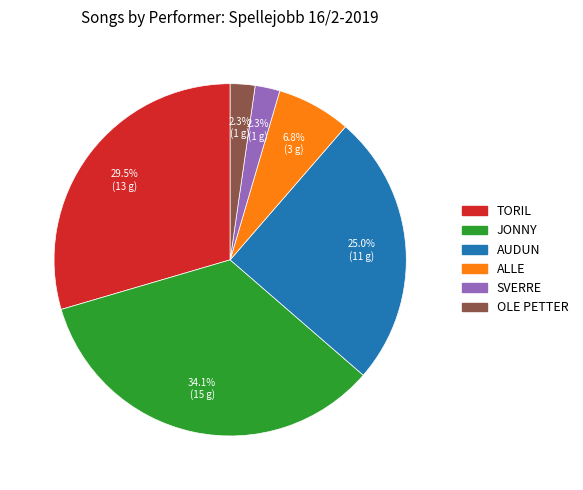

Does SVERRE account for over 50% of the chart?

No